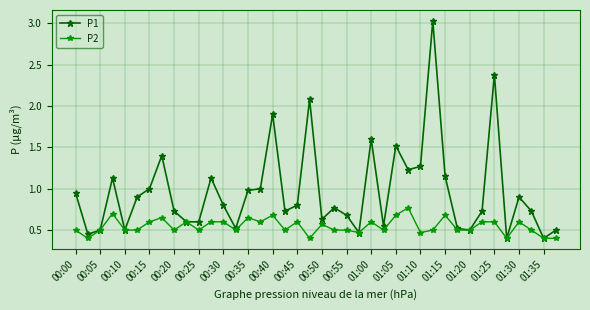

Which series has the widest spread of values?

P1